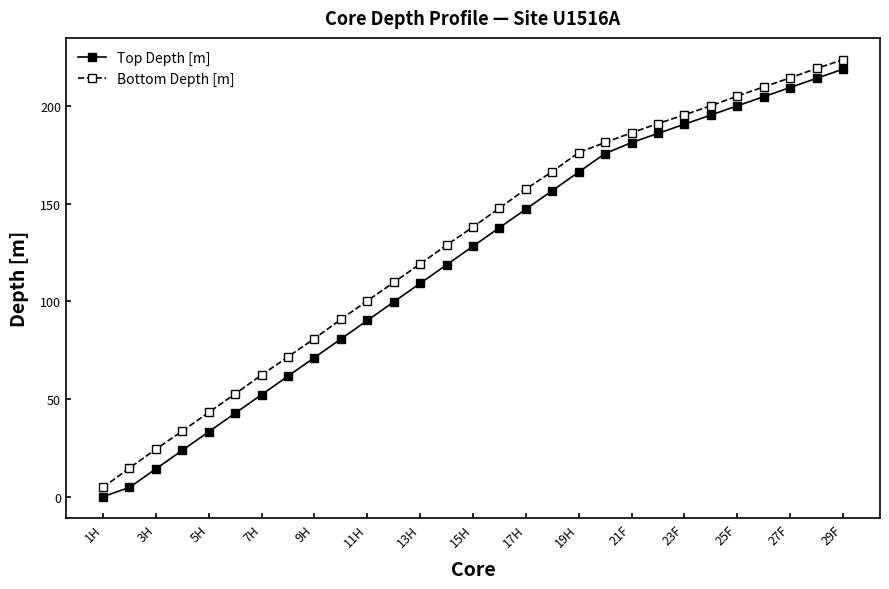

What is the maximum value shown in the chart?

223.7